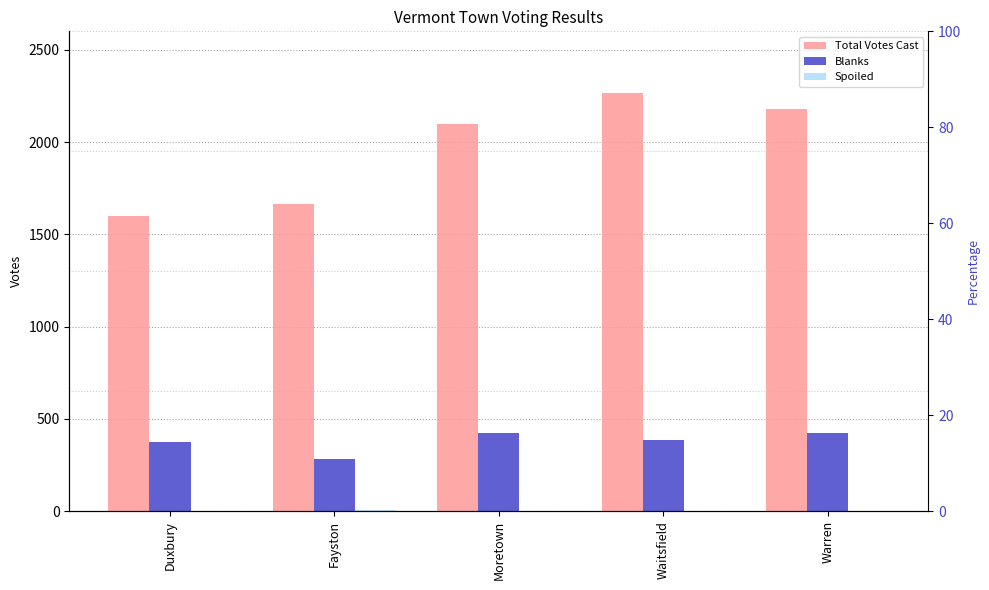

At which category does the chart reach its peak across all series?

Waitsfield